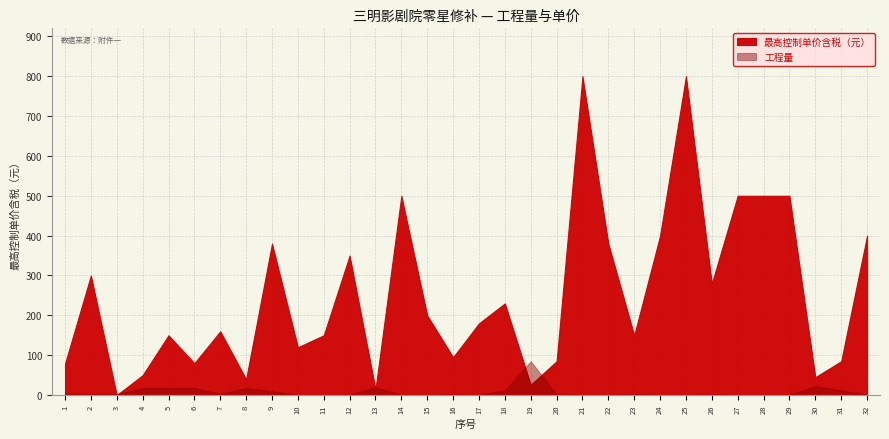

What is the total value across all series at 4?

68.0